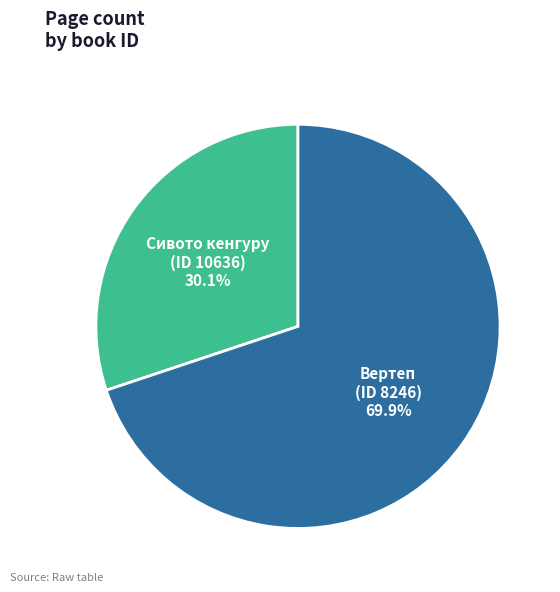

Is there a majority slice in this chart?

Yes